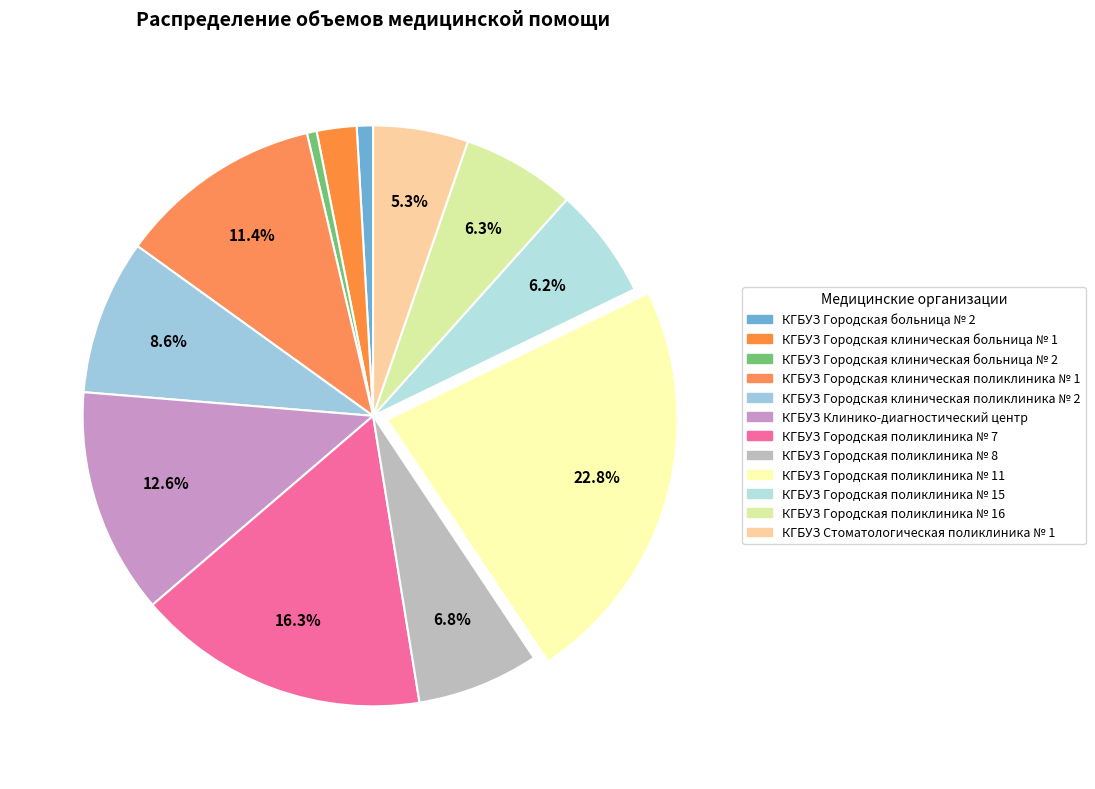

Approximately how many times larger is the value at КГБУЗ Городская поликлиника № 11 compared to КГБУЗ Городская клиническая поликлиника № 1?

2.0